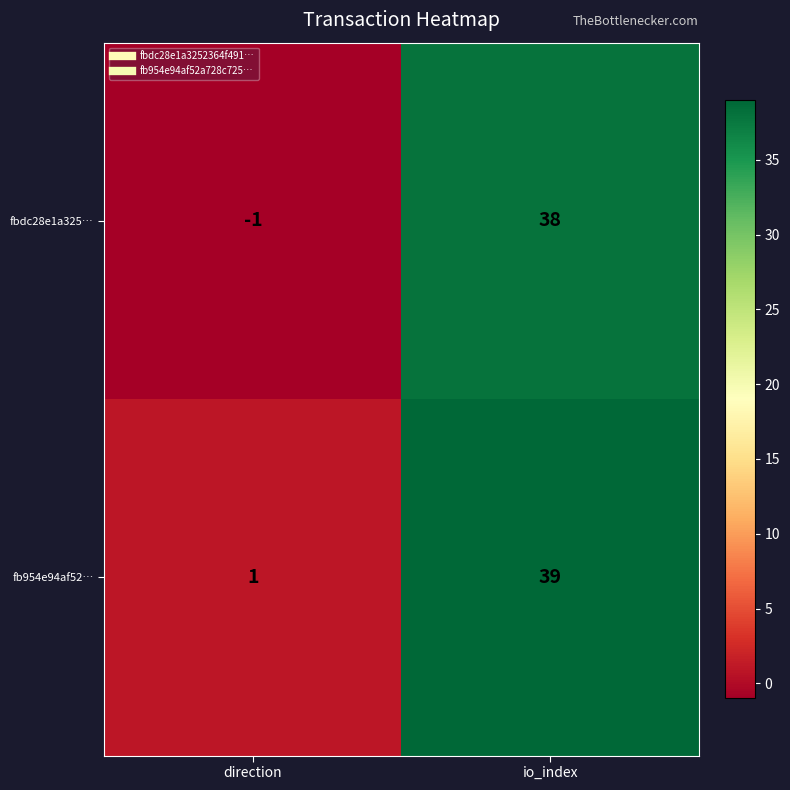

Reading left to right, transcribe all the data shown in this chart.

fbdc28e1a325…: direction=-1	io_index=38
fb954e94af52…: direction=1	io_index=39